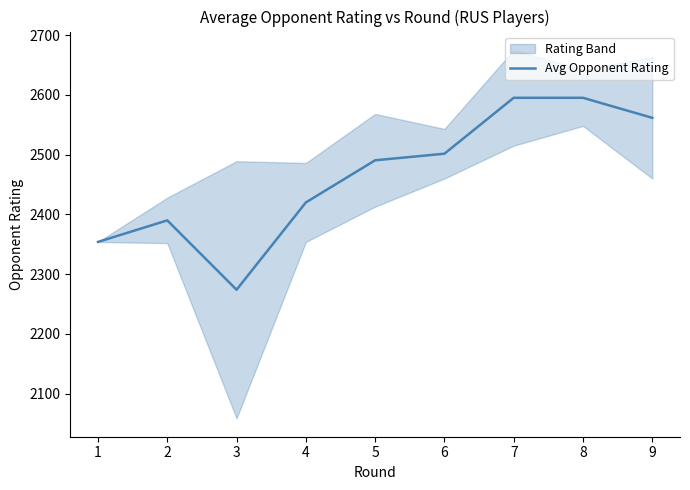

How many values exceed 2490?

5